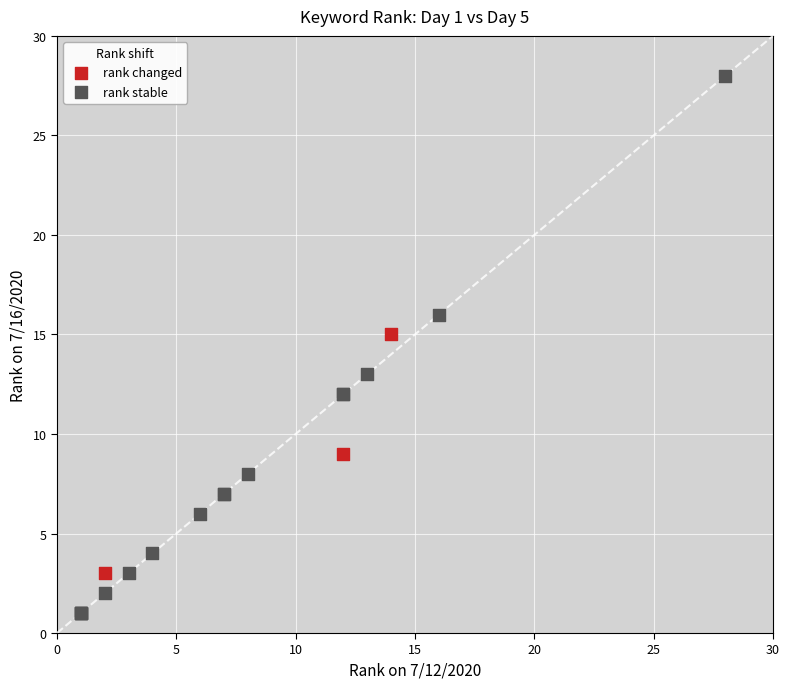

Which series has the largest Y range (max minus min)?

rank stable